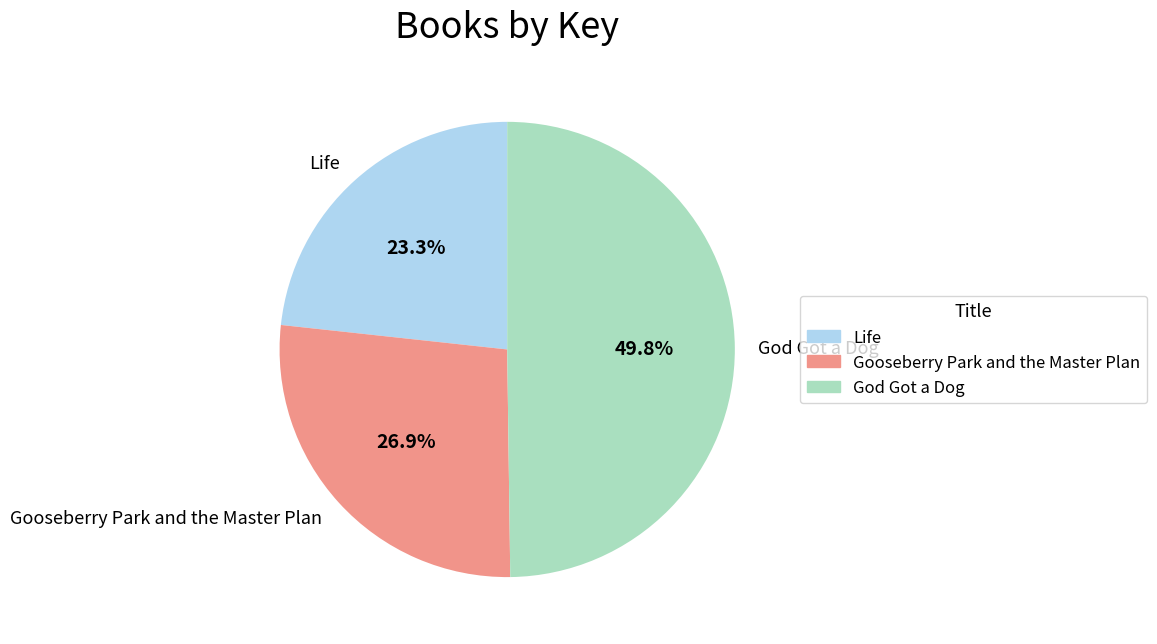

What percentage is the Life slice, to the nearest percent?

23%